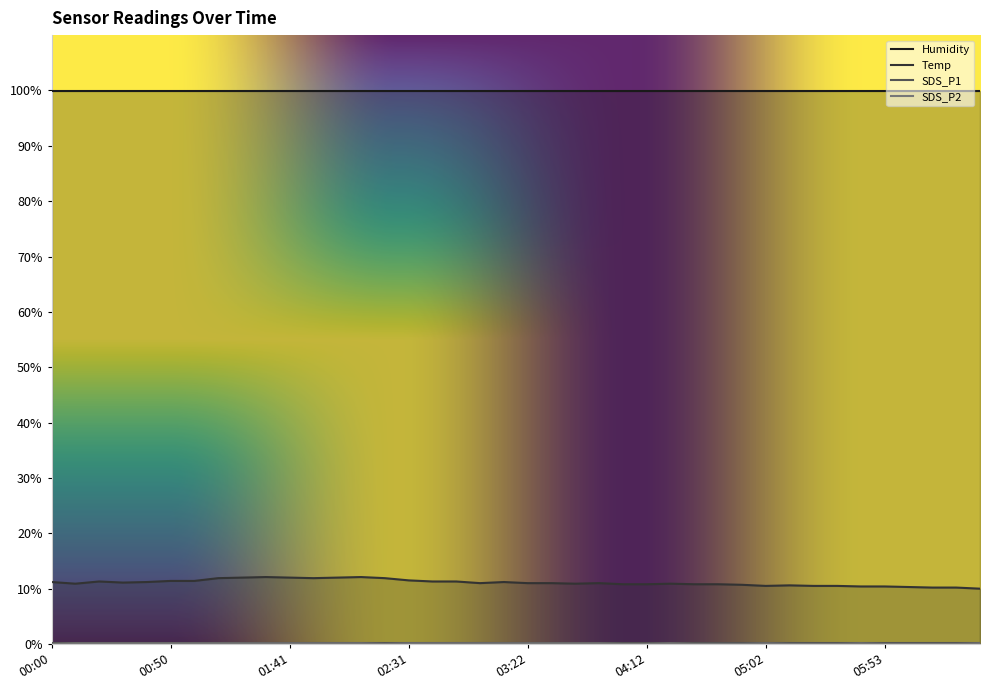

At which category is the sum across all series the highest?

01:31